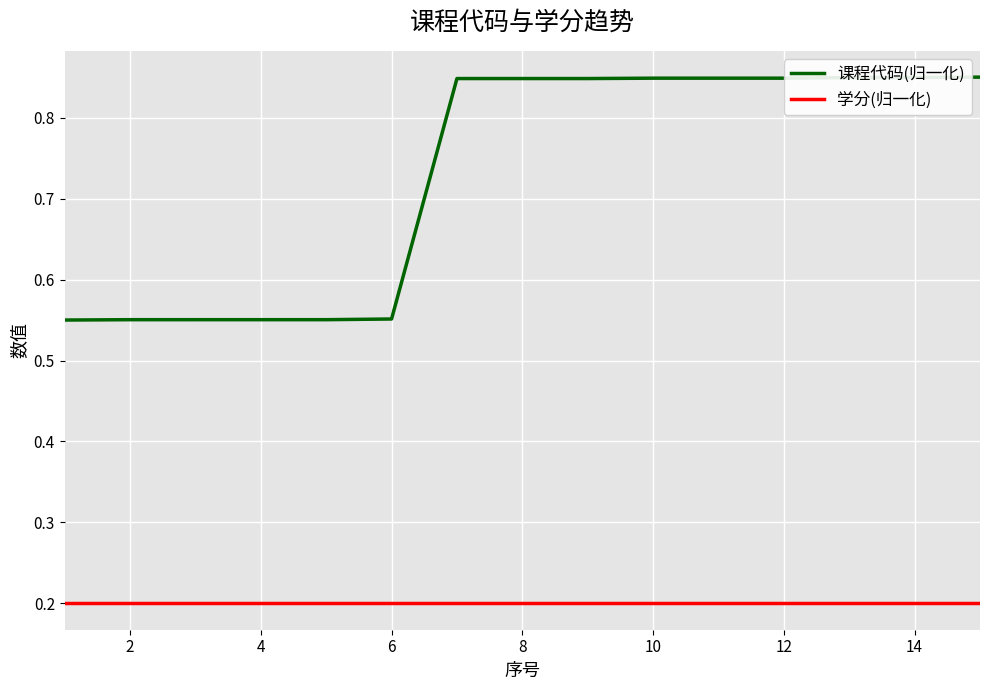

True or false: 学分(归一化) and 课程代码(归一化) cross at least once.

False